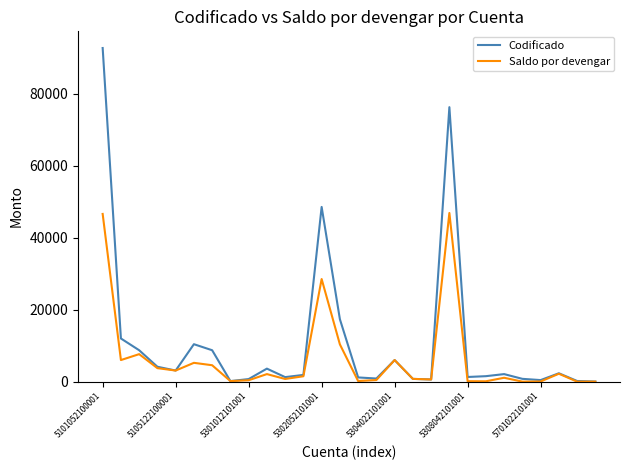

Rank the series by their average value, from lowest to highest.

Saldo por devengar, Codificado